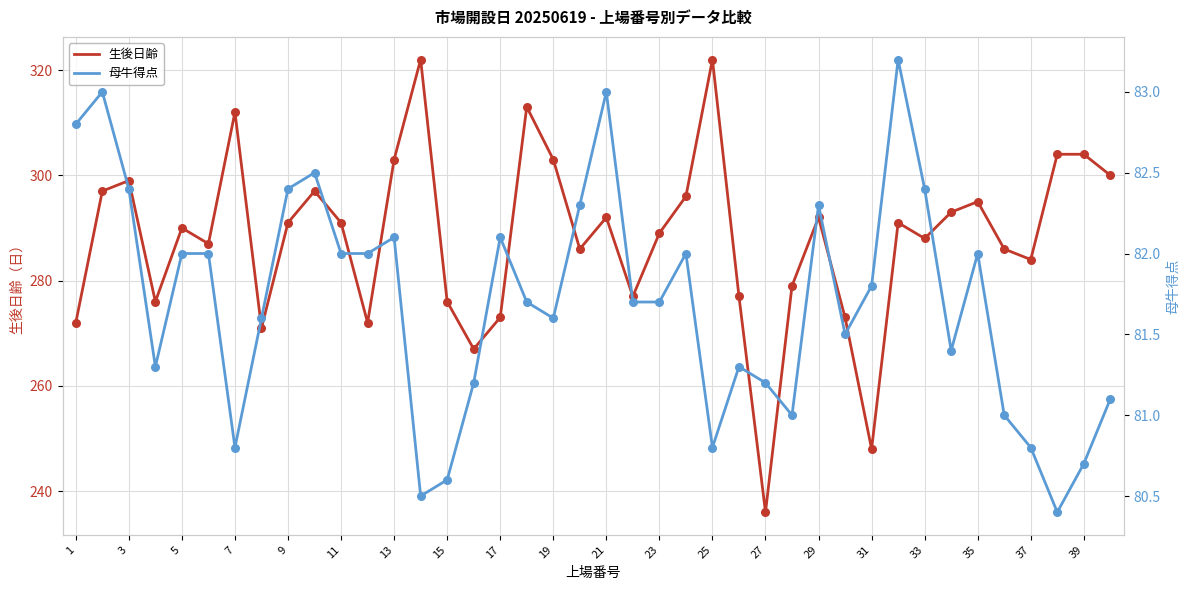

What are all the series names shown in the legend?

生後日齢, 母牛得点